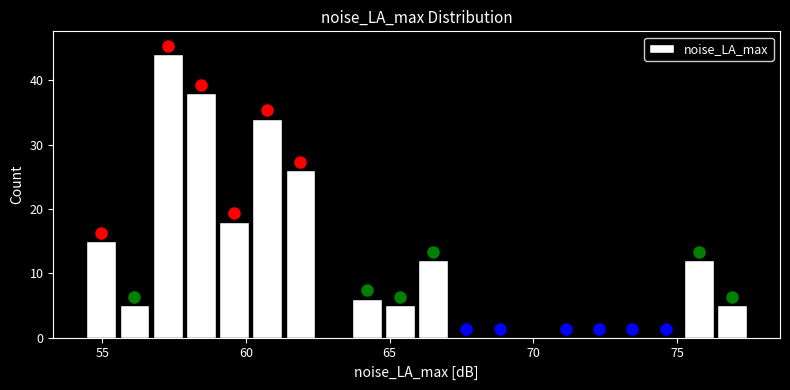

Read against the x-axis, roughly where is the centre of the tallest bar?

57.5